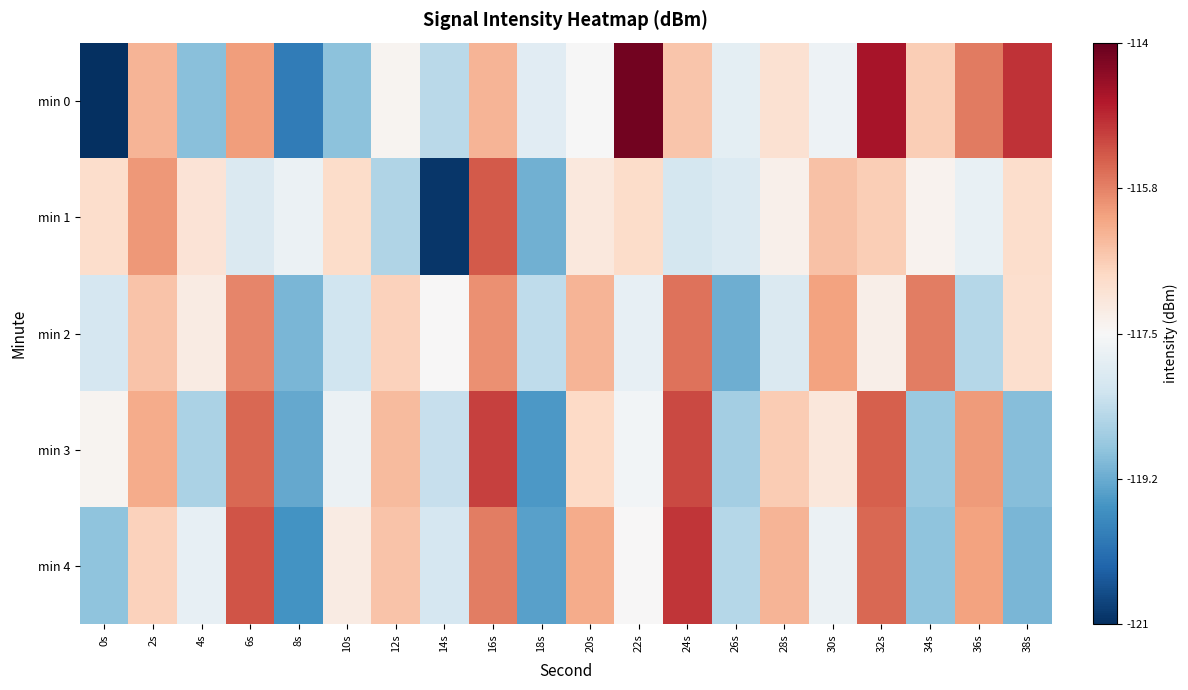

What is the minimum value shown in the chart?

-211.9